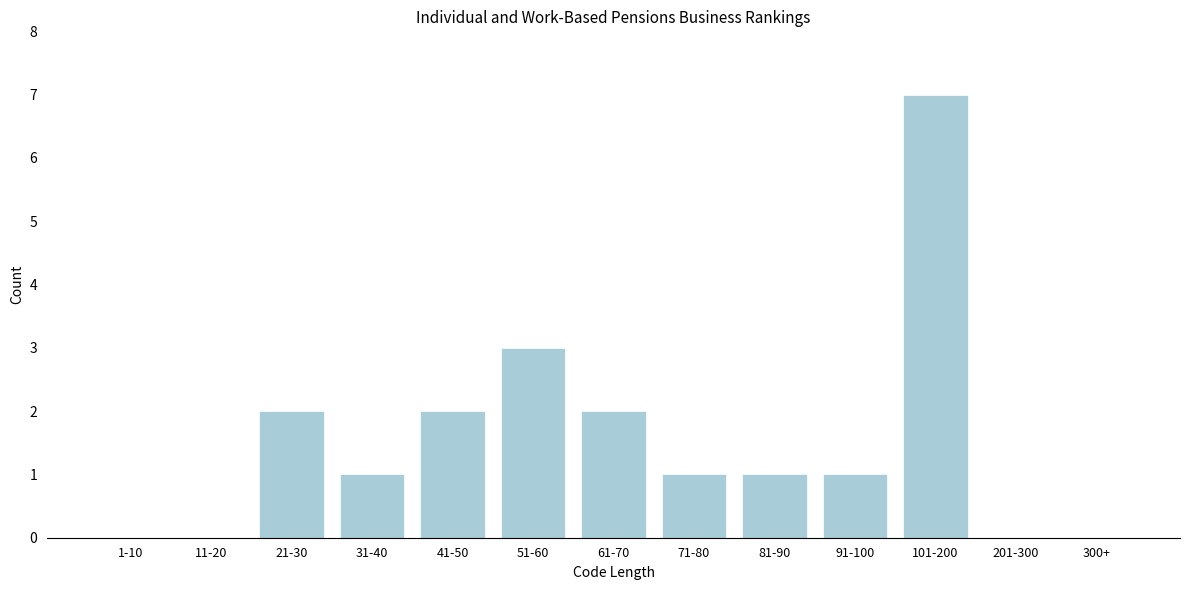

Reading right to left, list all the values displayed in this chart.

300+=0	201-300=0	101-200=7	91-100=1	81-90=1	71-80=1	61-70=2	51-60=3	41-50=2	31-40=1	21-30=2	11-20=0	1-10=0